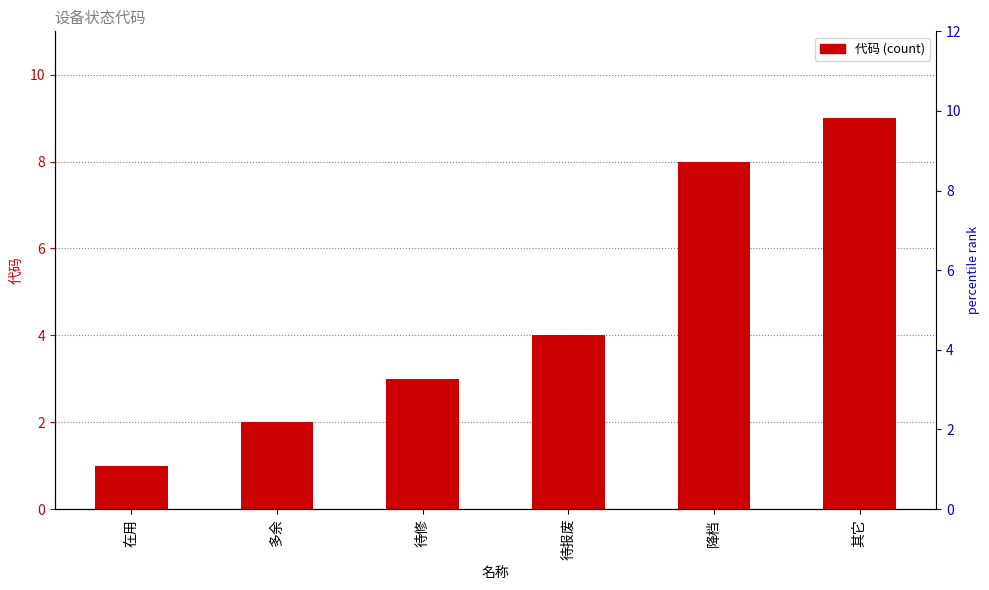

What is the greatest value displayed?

9